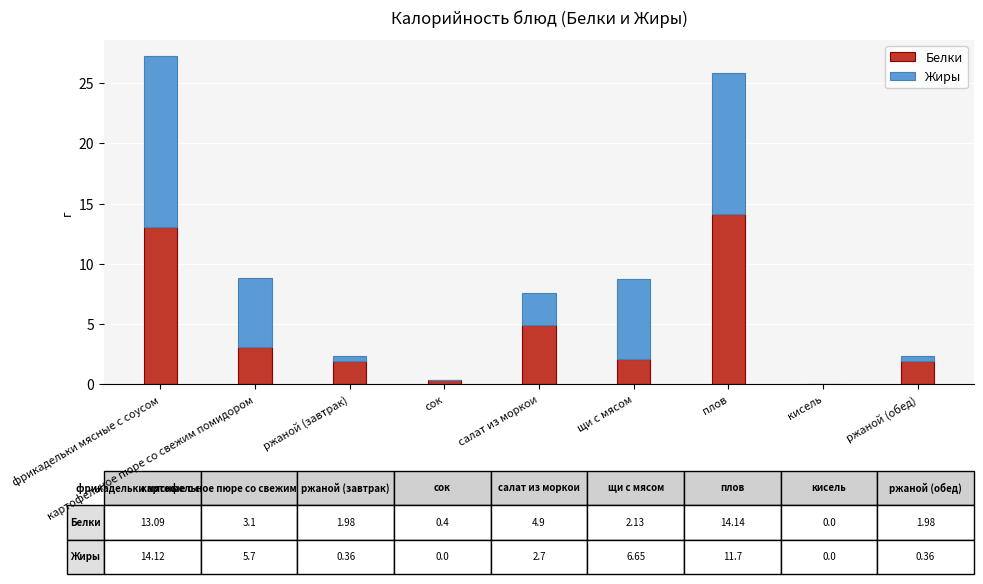

What is the approximate value of Белки at фрикадельки мясные с соусом?

13.1